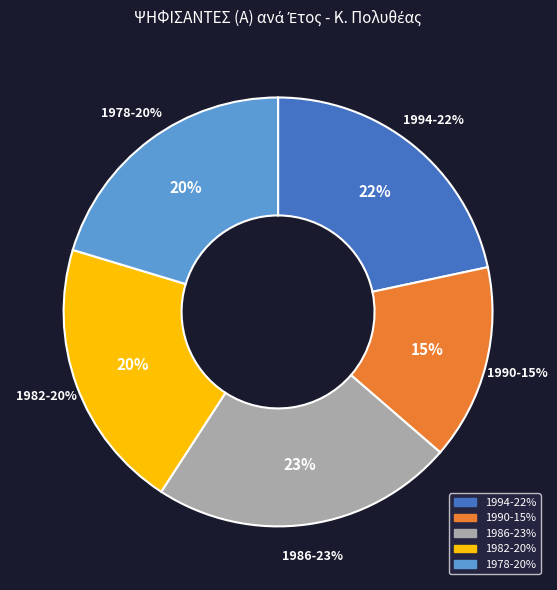

What percentage is the 1994 slice, to the nearest percent?

22%